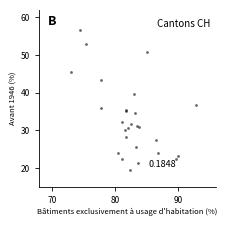

What Y value in the scatter plot is closest to 38?

36.8